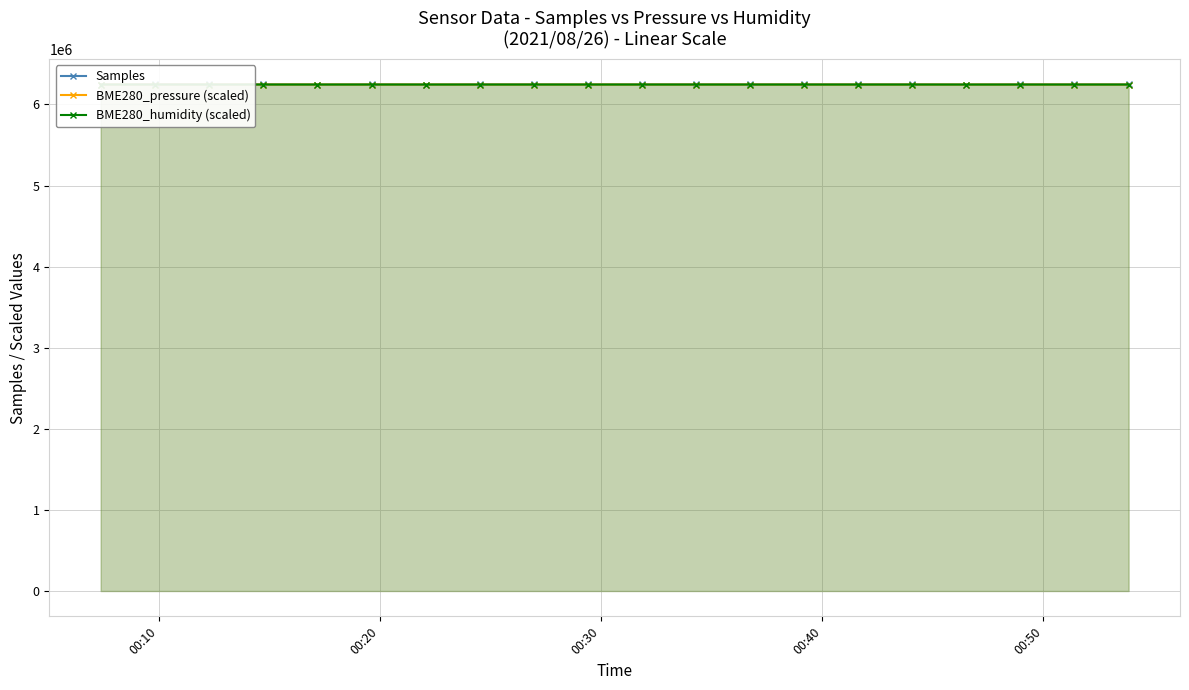

Reading left to right, what are all the values shown in this chart?

Samples: 6246063.0	6248942.0	6247261.0	6247418.0	6245556.0	6247265.0	6245605.0	6247017.0	6246976.0	6246929.0	6247183.0	6247045.0	6246706.0	6247252.0	6246975.0	6247078.0	6245463.0	6247022.0	6246829.0	6246956.0
BME280_pressure (scaled): 6245958.7	6245984.8	6245920.1	6245903.5	6245898.9	6245804.4	6245807.0	6245735.3	6245750.7	6245807.0	6245748.1	6245843.9	6245805.9	6245653.0	6245669.6	6245595.8	6245661.2	6245575.5	6245463.0	6245484.2
BME280_humidity (scaled): 6245741.3	6245689.5	6245676.6	6245669.3	6245676.6	6245666.9	6245649.1	6245637.0	6245636.1	6245614.3	6245617.5	6245606.2	6245564.1	6245561.7	6245573.0	6245552.8	6245516.4	6245507.5	6245488.9	6245463.0